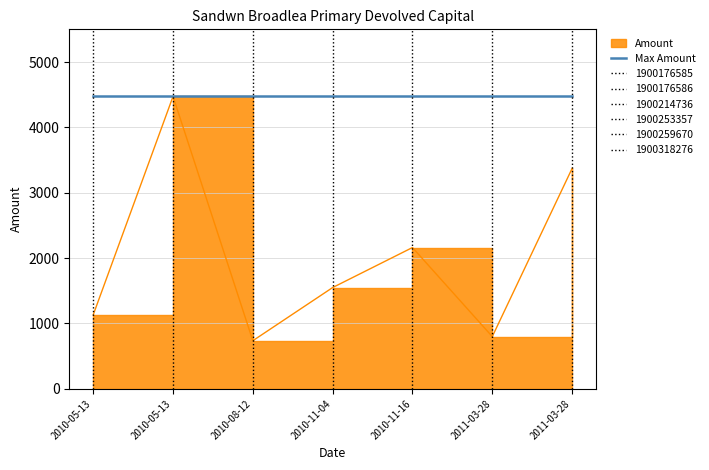

True or false: the data shows 4473.7 at 2010-05-13.

True